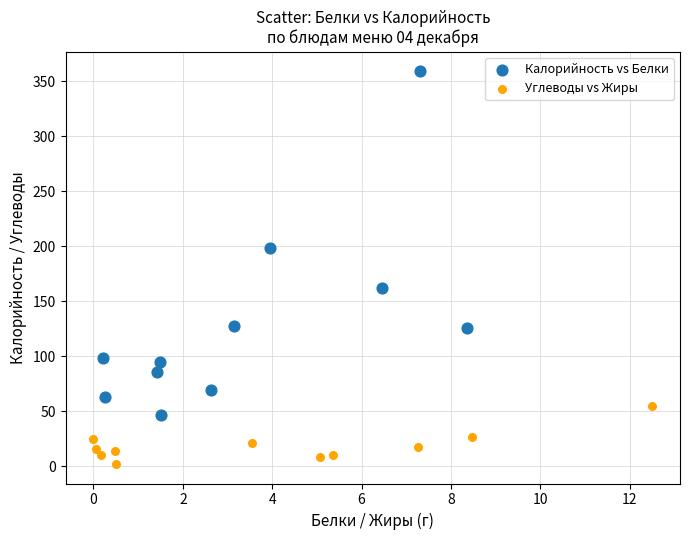

Which series reaches the maximum Y coordinate?

Калорийность vs Белки